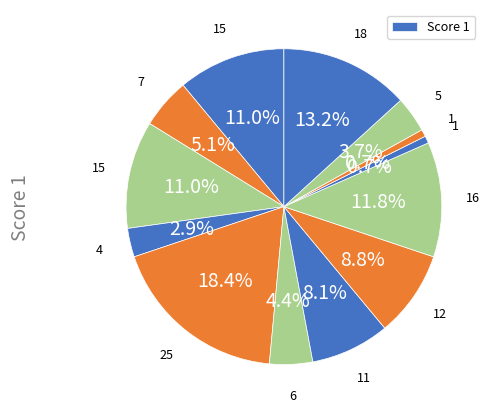

How many slices are in this pie chart?

13